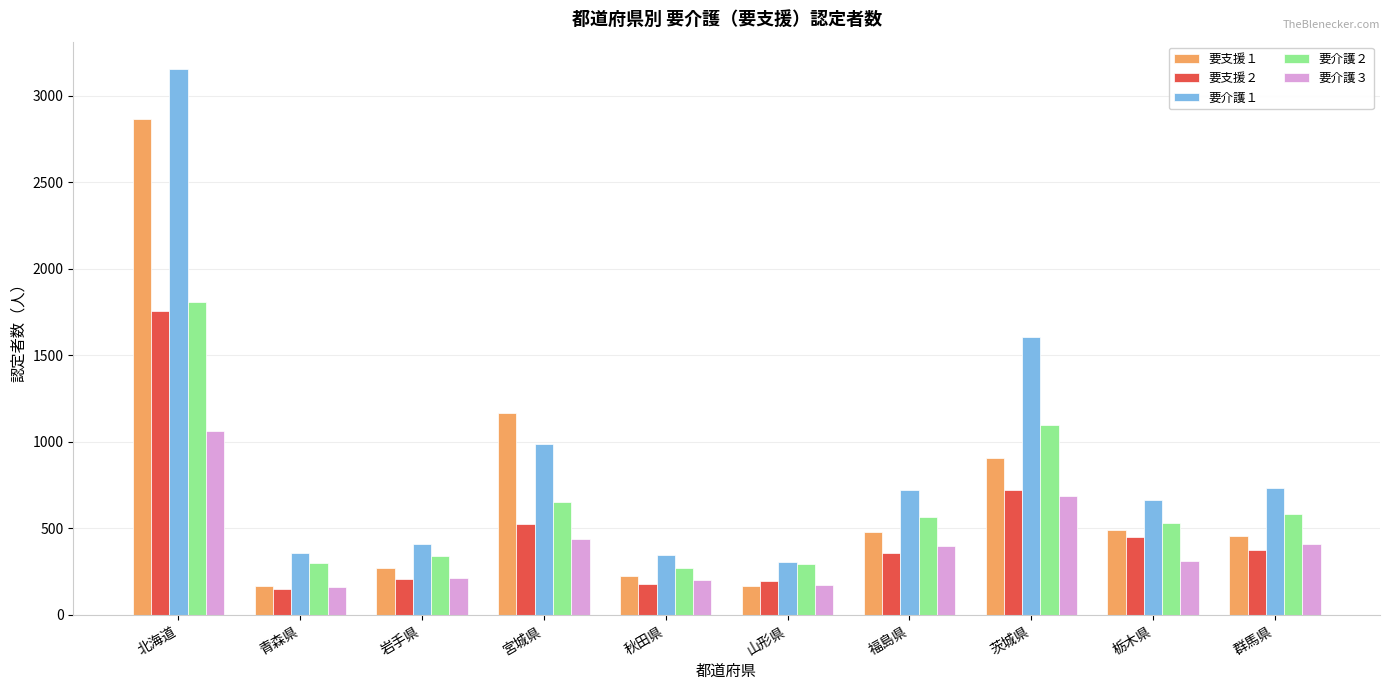

Count the number of data series in this chart.

5